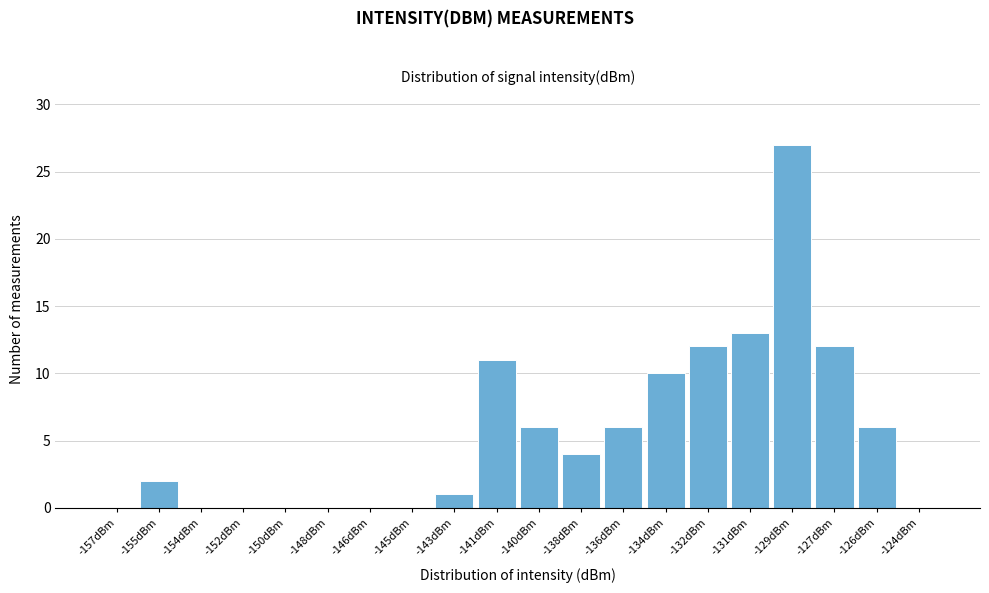

Reading left to right, extract all data points from this chart.

-157dBm=0	-155dBm=2	-154dBm=0	-152dBm=0	-150dBm=0	-148dBm=0	-146dBm=0	-145dBm=0	-143dBm=1	-141dBm=11	-140dBm=6	-138dBm=4	-136dBm=6	-134dBm=10	-132dBm=12	-131dBm=13	-129dBm=27	-127dBm=12	-126dBm=6	-124dBm=0